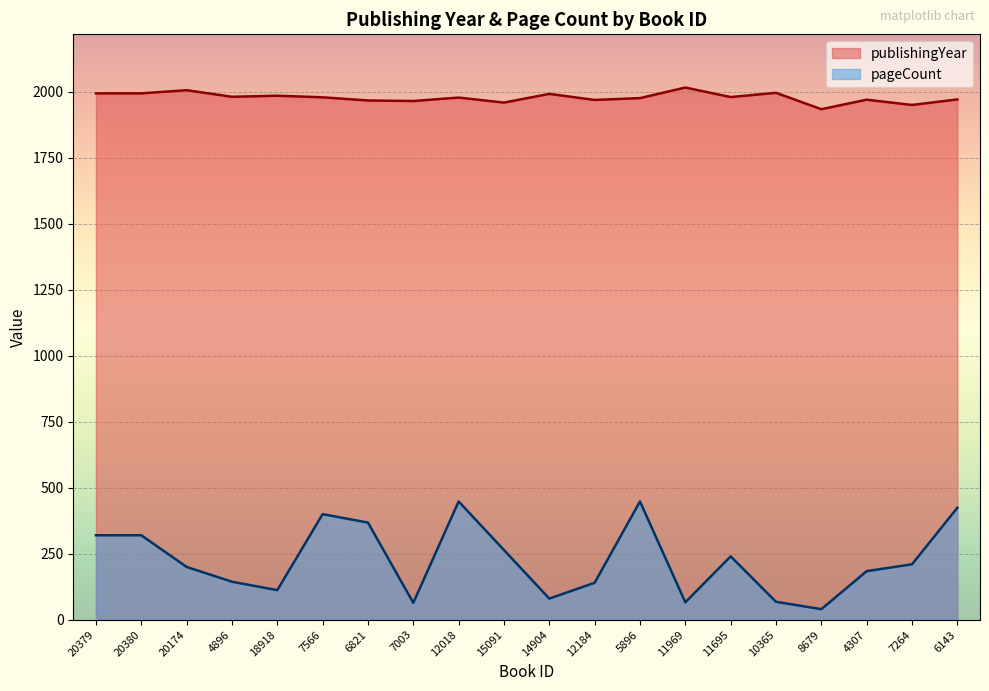

What is the difference between the maximum and minimum values in the publishingYear series?

82